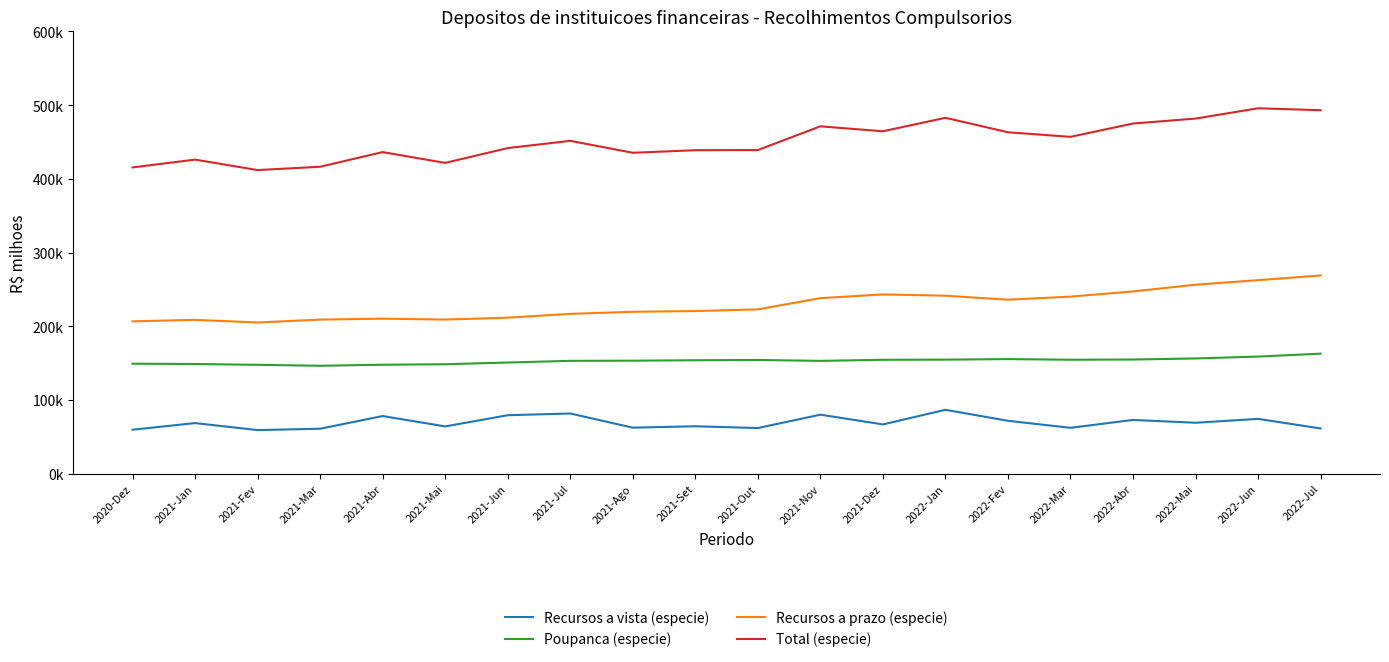

Does the chart have visible grid lines?

No